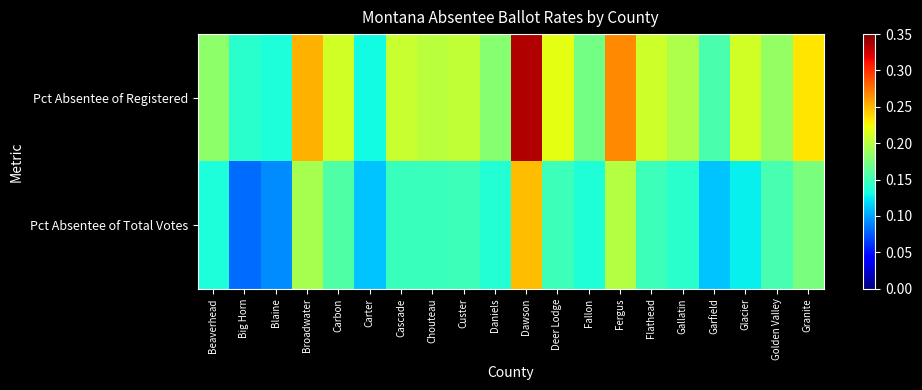

Reading right to left, extract all data points from this chart.

Pct Absentee of Registered: Granite=0.2	Golden Valley=0.2	Glacier=0.2	Garfield=0.2	Gallatin=0.2	Flathead=0.2	Fergus=0.3	Fallon=0.2	Deer Lodge=0.2	Dawson=0.3	Daniels=0.2	Custer=0.2	Chouteau=0.2	Cascade=0.2	Carter=0.1	Carbon=0.2	Broadwater=0.3	Blaine=0.1	Big Horn=0.1	Beaverhead=0.2
Pct Absentee of Total Votes: Granite=0.2	Golden Valley=0.2	Glacier=0.1	Garfield=0.1	Gallatin=0.1	Flathead=0.1	Fergus=0.2	Fallon=0.1	Deer Lodge=0.1	Dawson=0.2	Daniels=0.1	Custer=0.1	Chouteau=0.1	Cascade=0.1	Carter=0.1	Carbon=0.2	Broadwater=0.2	Blaine=0.1	Big Horn=0.1	Beaverhead=0.1